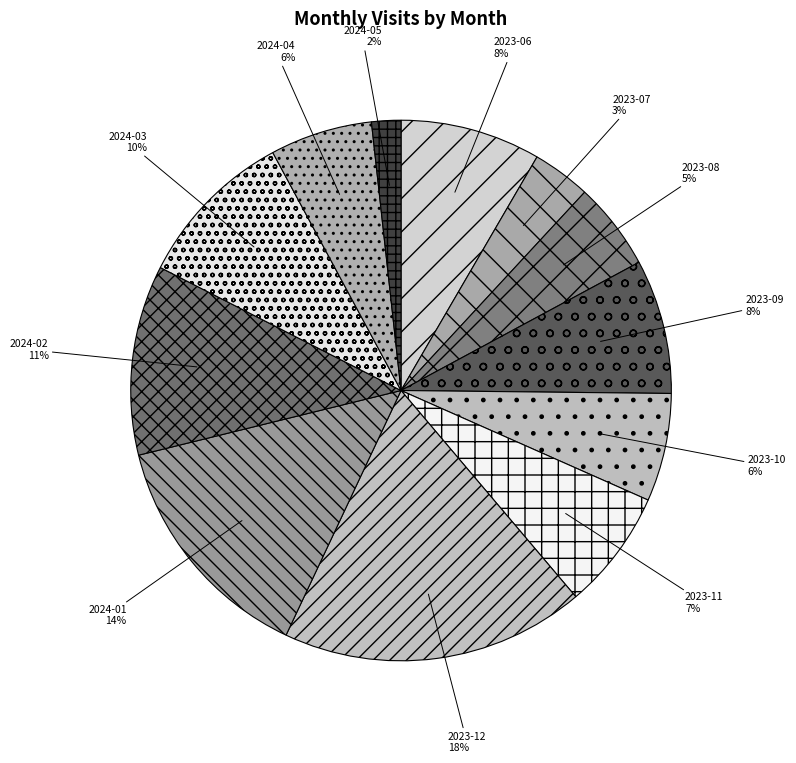

Is it true that 2024-01 is 14% of the pie?

True